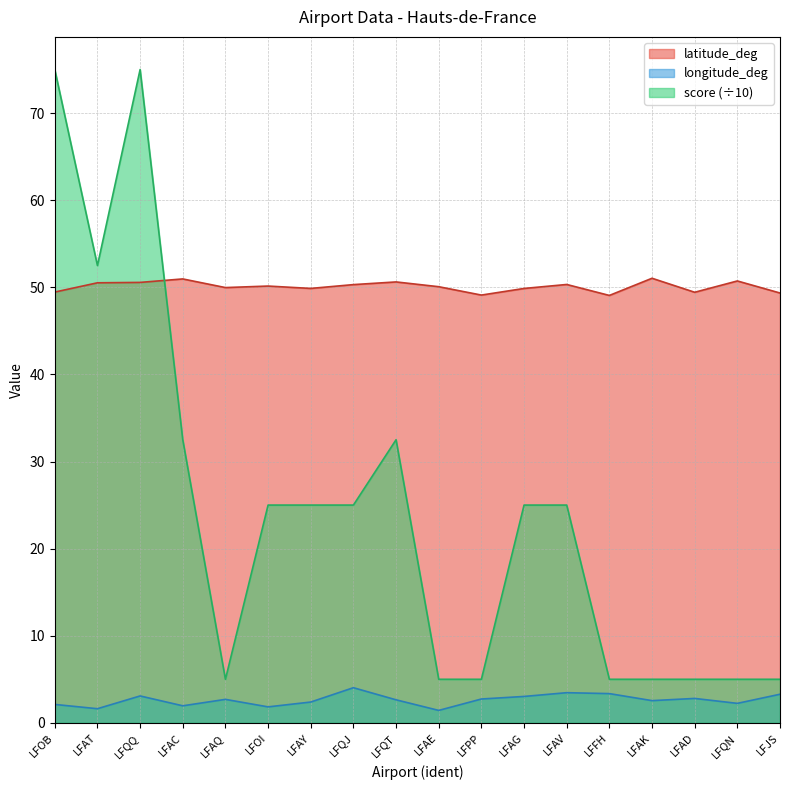

Where is the first local maximum for latitude_deg?

LFAC